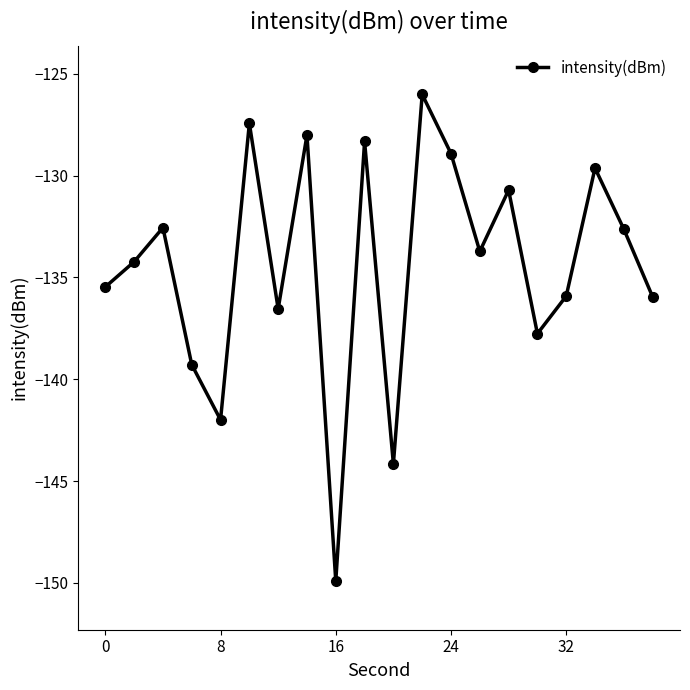

What is the value of the 11th point from the left?

-144.2